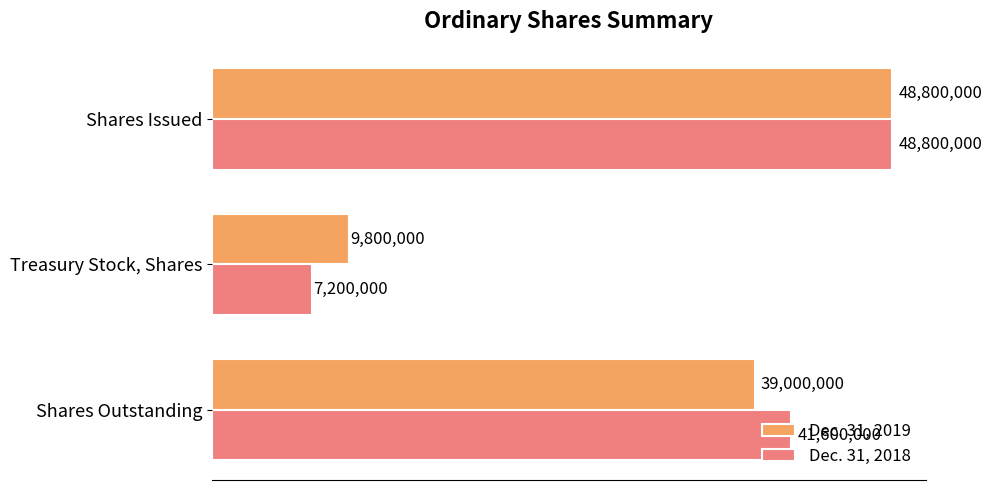

What is the lowest value of the Dec. 31, 2018 series?

7200000